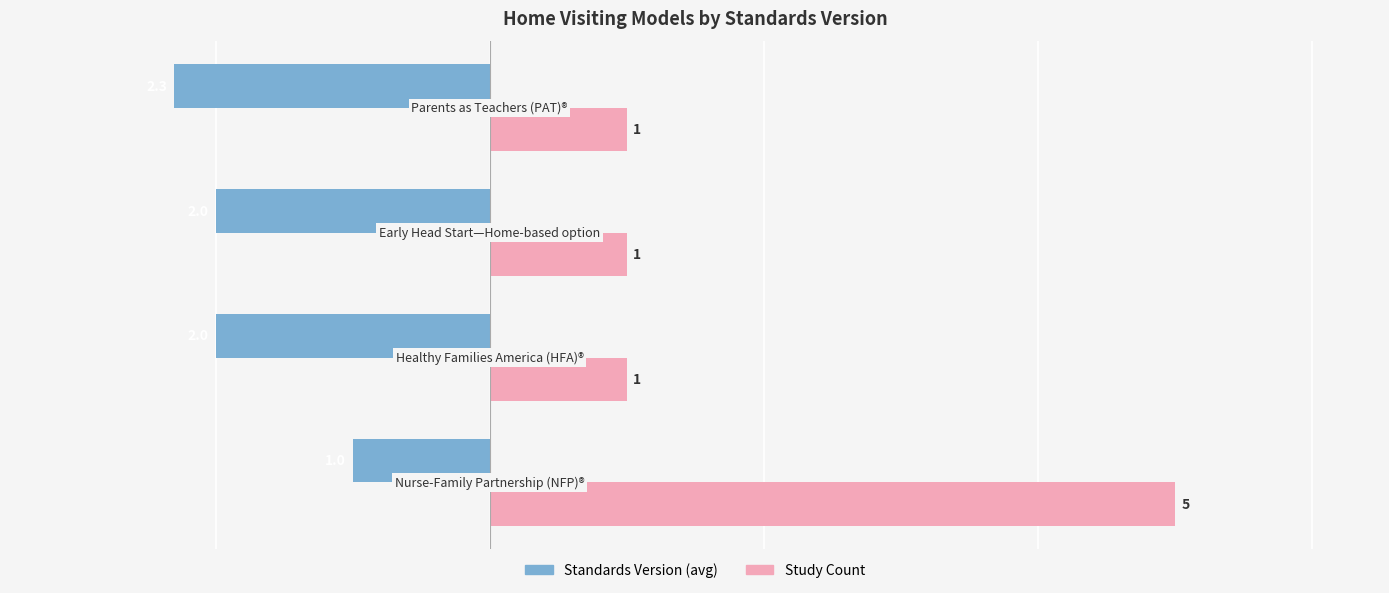

What is the average value of the Study Count series?

2.0